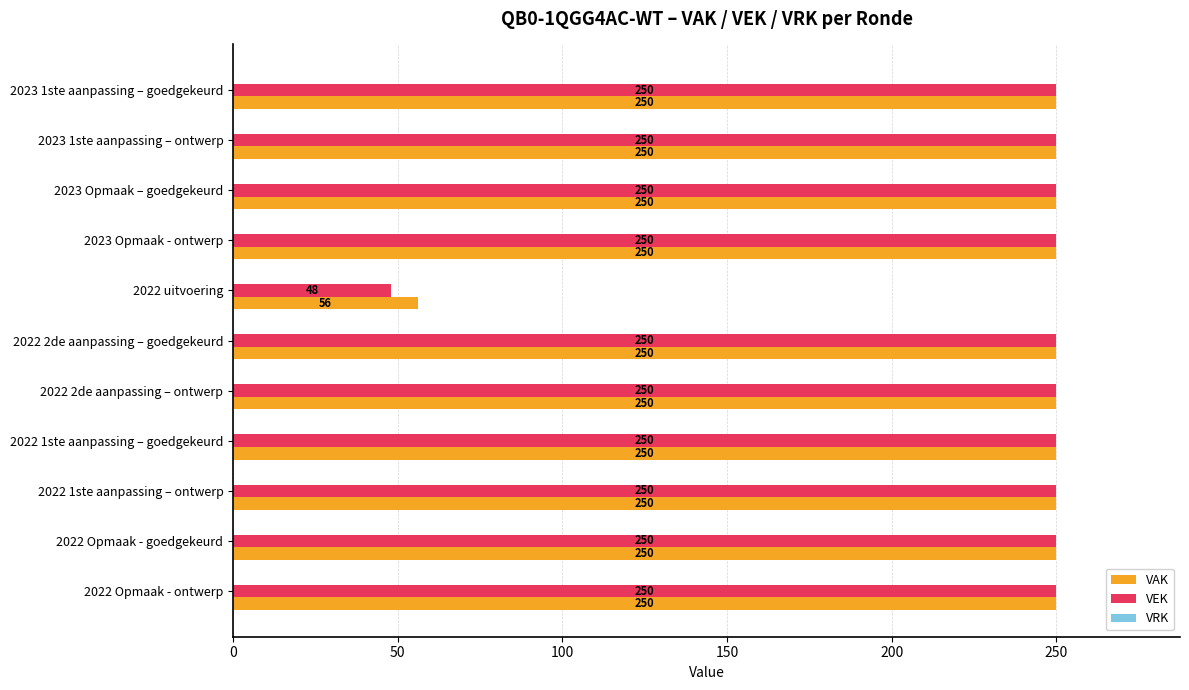

Is the value of VEK at 2022 uitvoering greater than the value of VAK at 2022 2de aanpassing – goedgekeurd?

No